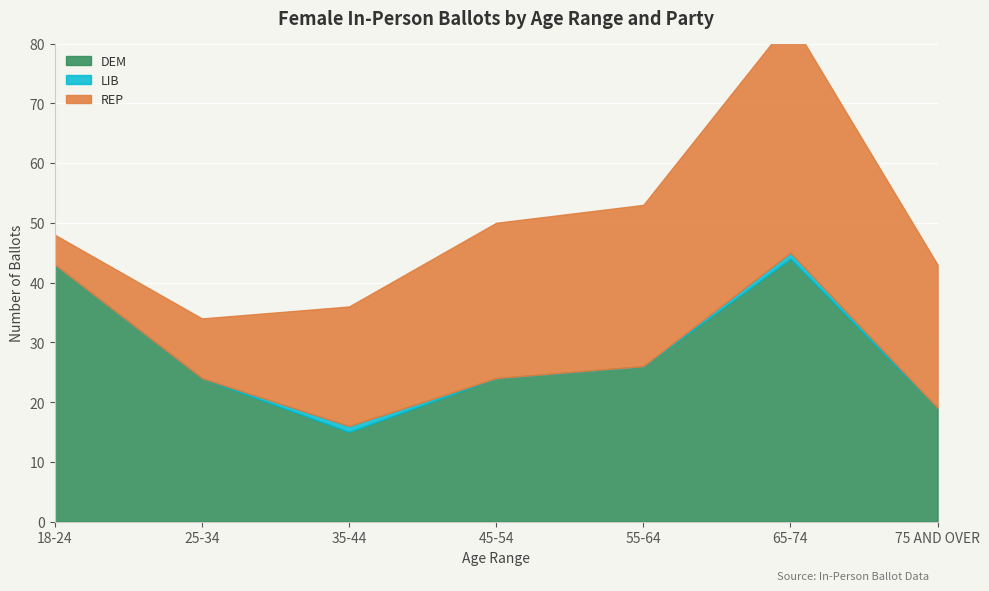

Reading left to right, extract all data points from this chart.

DEM: 43	24	15	24	26	44	19
LIB: 0	0	1	0	0	1	0
REP: 5	10	20	26	27	39	24